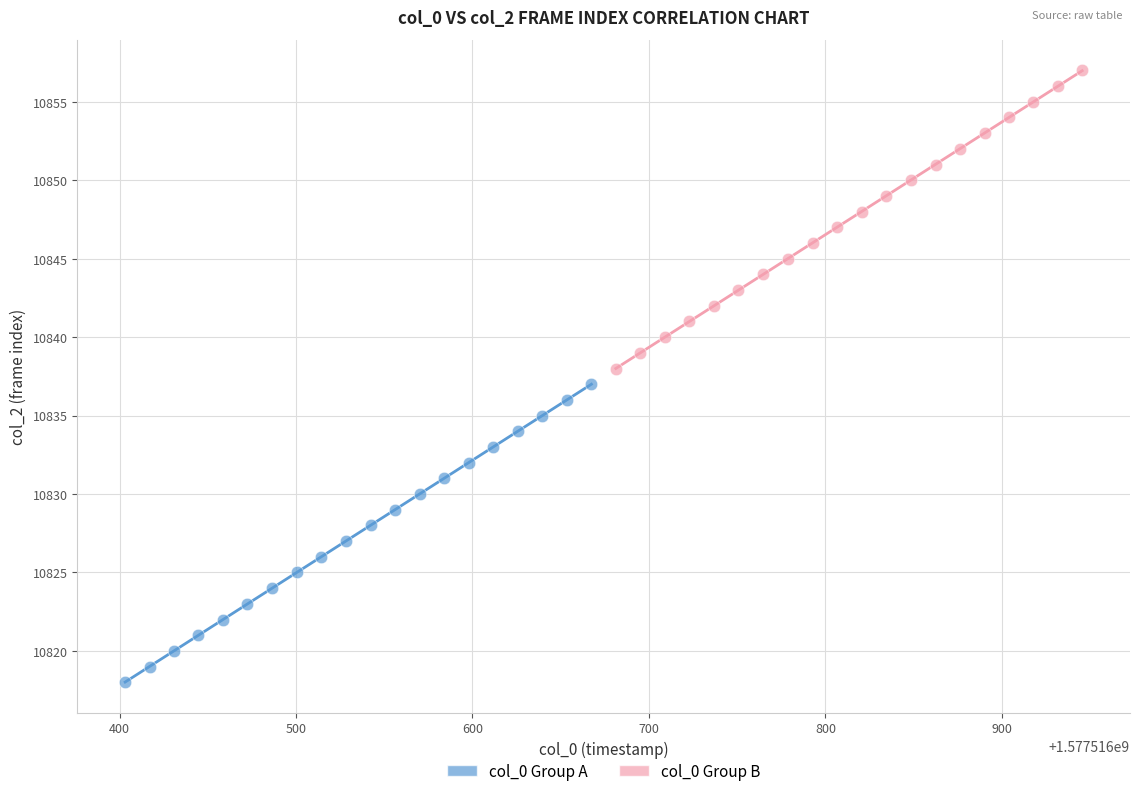

Which series contains the highest Y value?

col_0 Group B